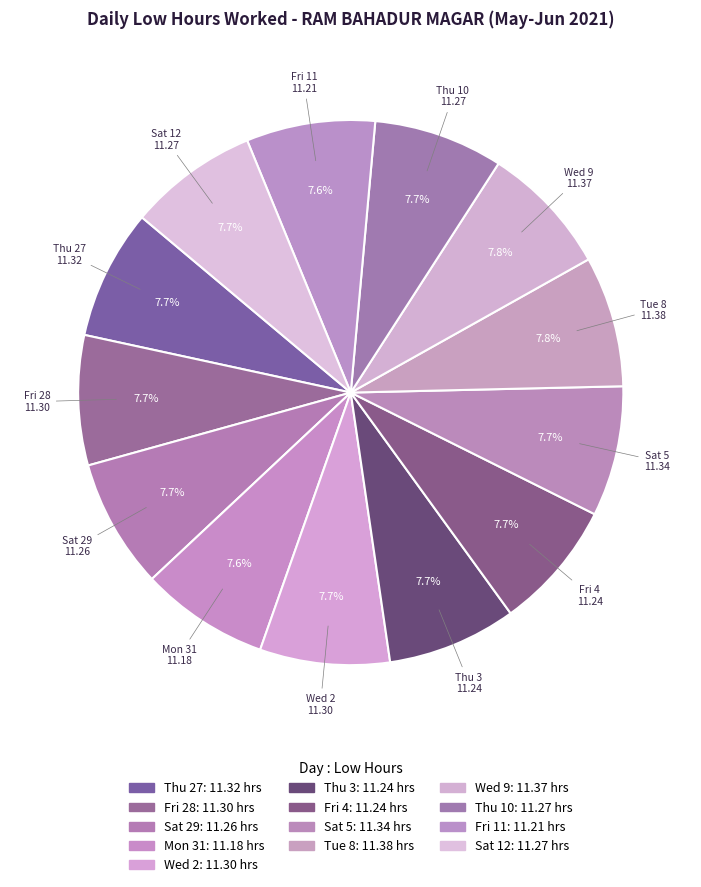

Count the number of slices in the pie.

13